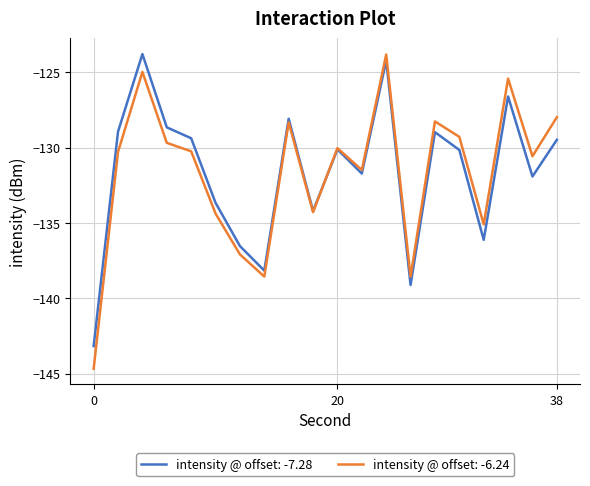

What is the minimum value shown in the chart?

-144.7